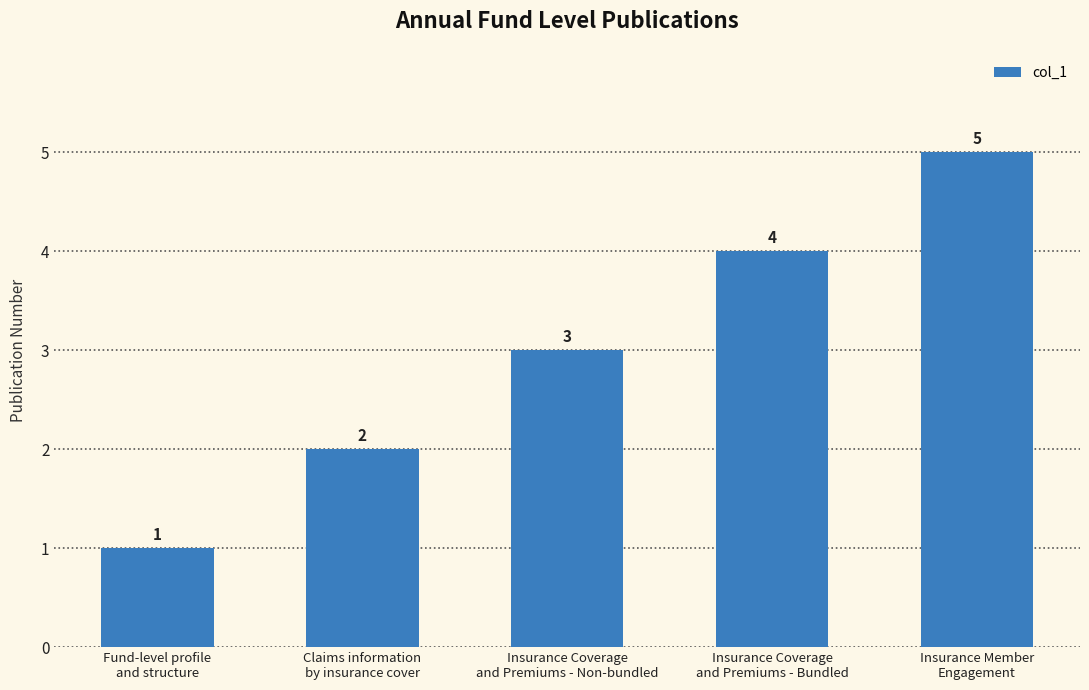

Does the chart contain any negative values?

No